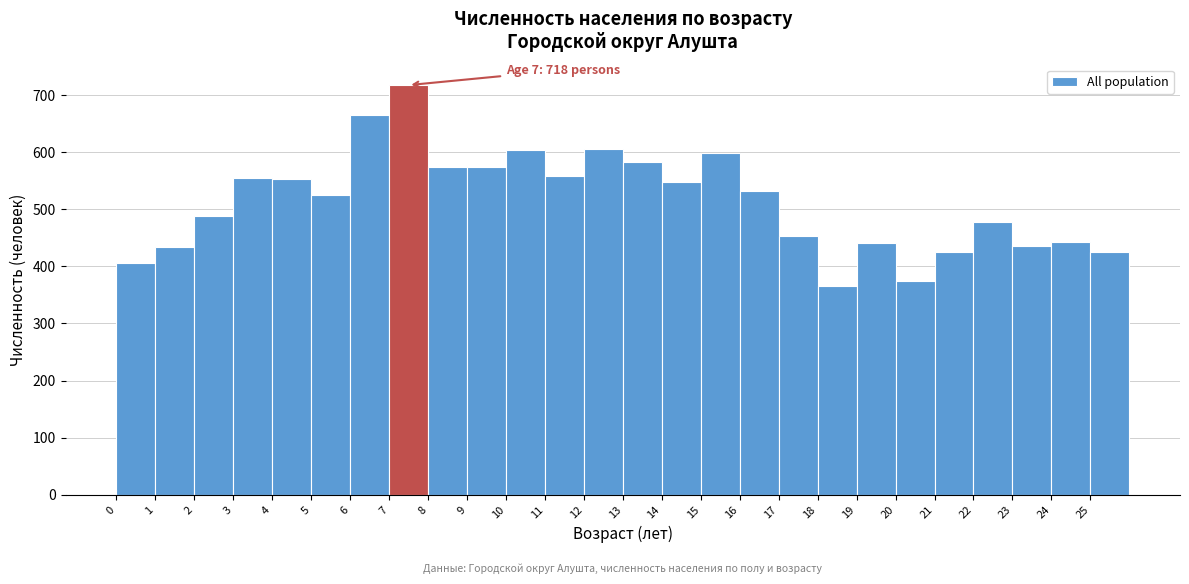

Which range on the x-axis has the tallest bar?

7 to 8